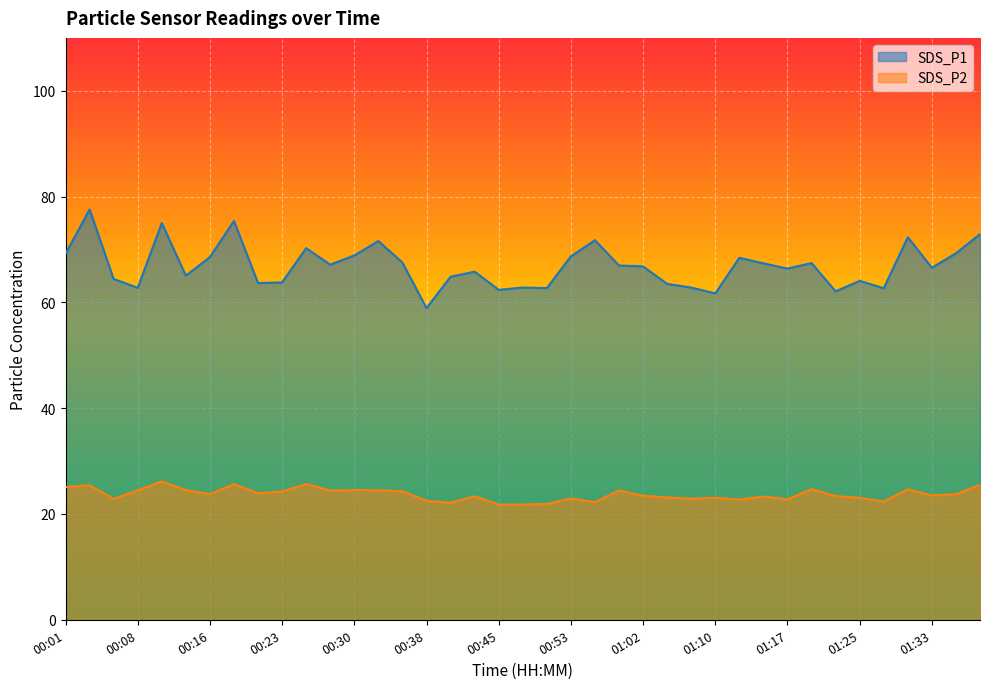

Reading left to right, transcribe all the data shown in this chart.

SDS_P1: 69.2	77.6	64.4	62.8	75.0	65.0	68.6	75.4	63.6	63.8	70.2	67.1	68.9	71.6	67.5	58.9	64.8	65.8	62.4	62.8	62.7	68.7	71.8	67.0	66.8	63.5	62.8	61.7	68.4	67.4	66.4	67.4	62.1	64.1	62.7	72.3	66.5	69.3	72.9
SDS_P2: 25.1	25.4	22.9	24.5	26.1	24.5	23.8	25.6	23.9	24.2	25.7	24.4	24.5	24.5	24.3	22.5	22.1	23.4	21.8	21.8	21.9	22.9	22.2	24.4	23.4	23.1	22.9	23.1	22.7	23.3	22.8	24.7	23.4	23.1	22.4	24.7	23.5	23.8	25.5